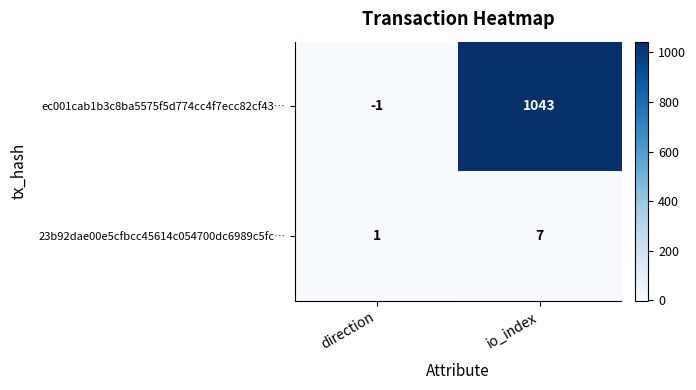

Is it true that ec001cab1b3c8ba5575f5d774cc4f7ecc82cf43… equals 1043 at io_index?

True